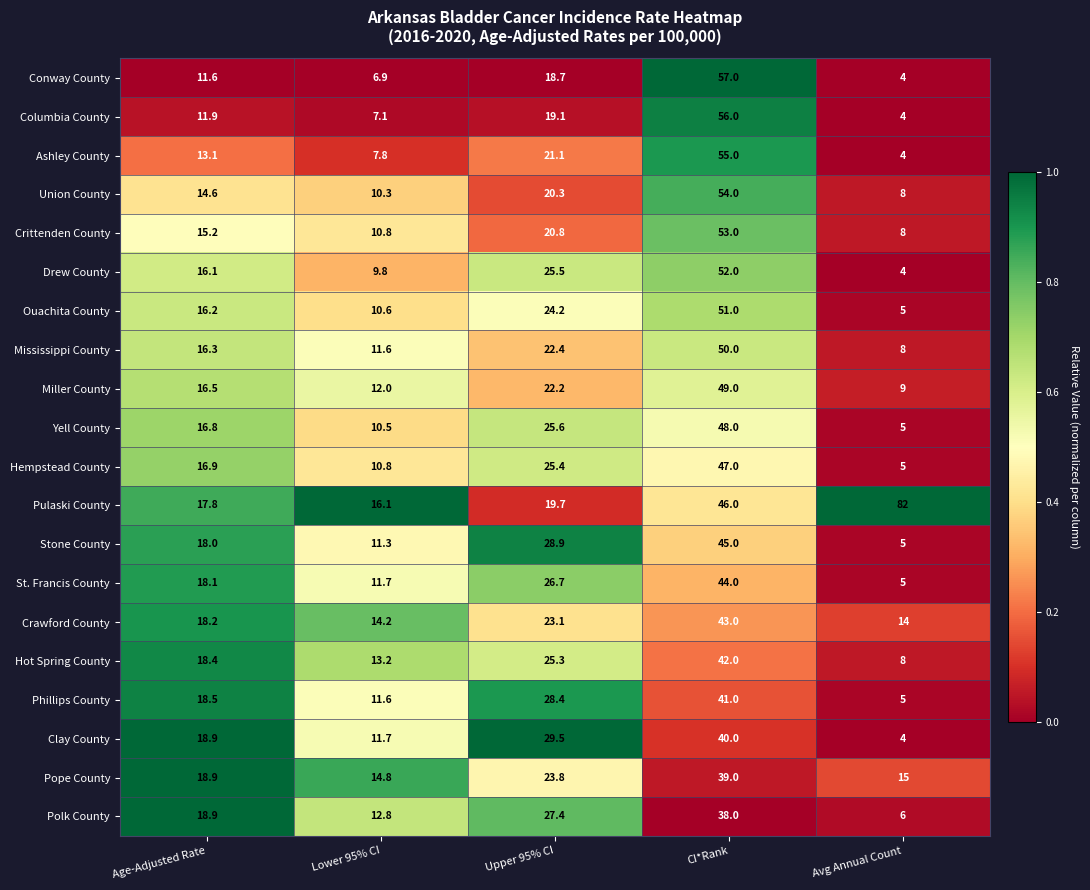

How many series are shown in this chart?

20